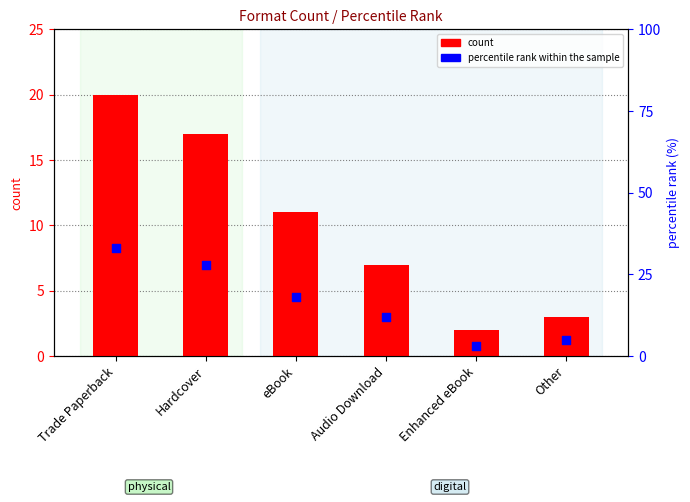

At which category is the sum across all series the highest?

Trade Paperback